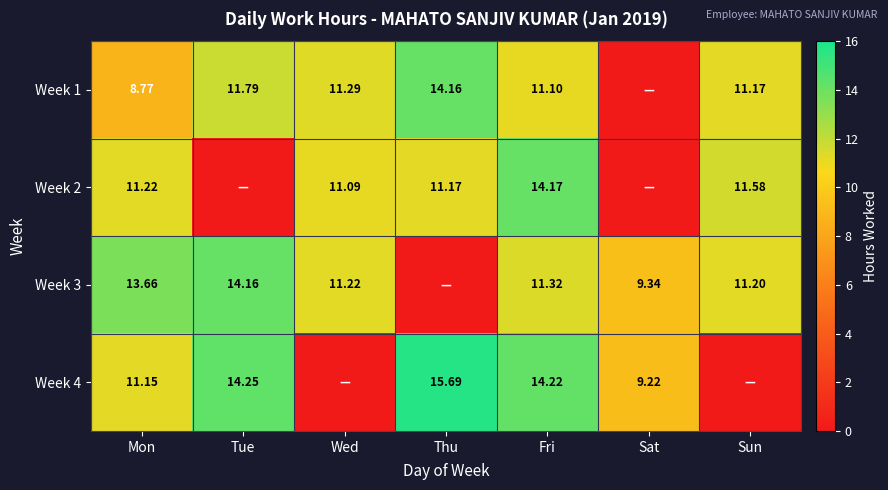

Is the value of Week 3 at Tue greater than the value of Week 4 at Mon?

Yes